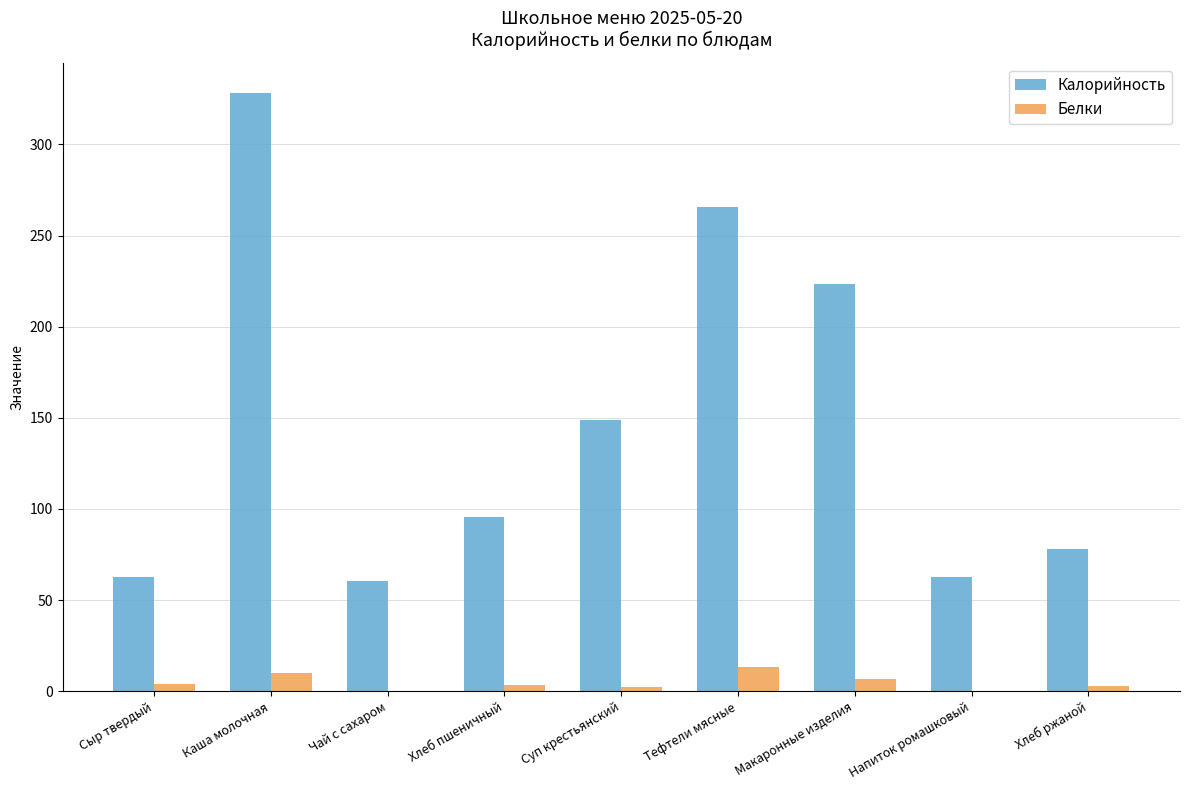

What is the total value across all series at Сыр твердый?

67.0